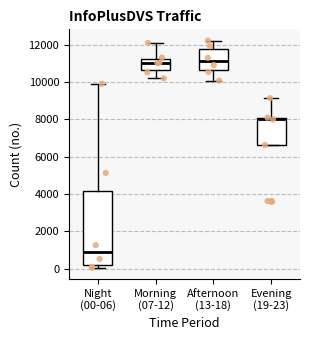

Reading left to right, read every box against the y-axis: the position of its median line, the range the box covers, and the ends of its whiskers. The values are not printed on the chart, so give them approximately, as read against the axis.

Night (00-06): median 800, box 200 to 4200, whiskers 0 to 10000
Morning (07-12): median 11000, box 10600 to 11200, whiskers 10200 to 12000
Afternoon (13-18): median 11200, box 10600 to 11800, whiskers 10000 to 12200
Evening (19-23): median 8000 (just below the box's upper edge), box 6600 to 8000, whiskers 6600 to 9200